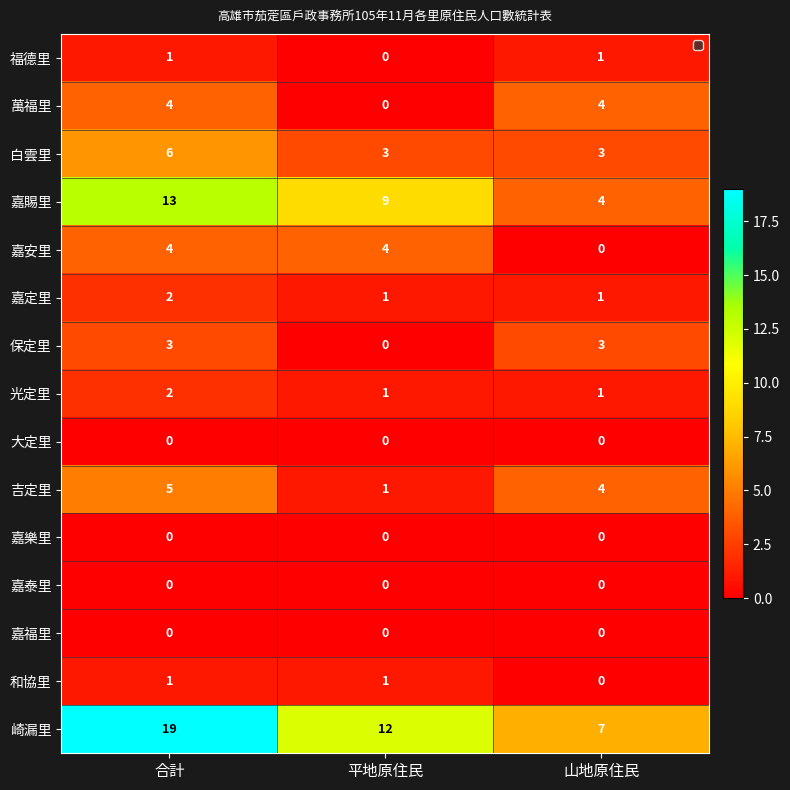

Which series has the widest spread of values?

崎漏里